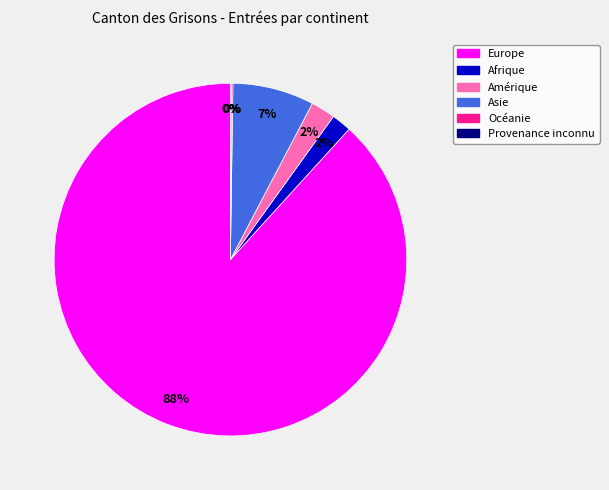

Which category accounts for the majority?

Europe